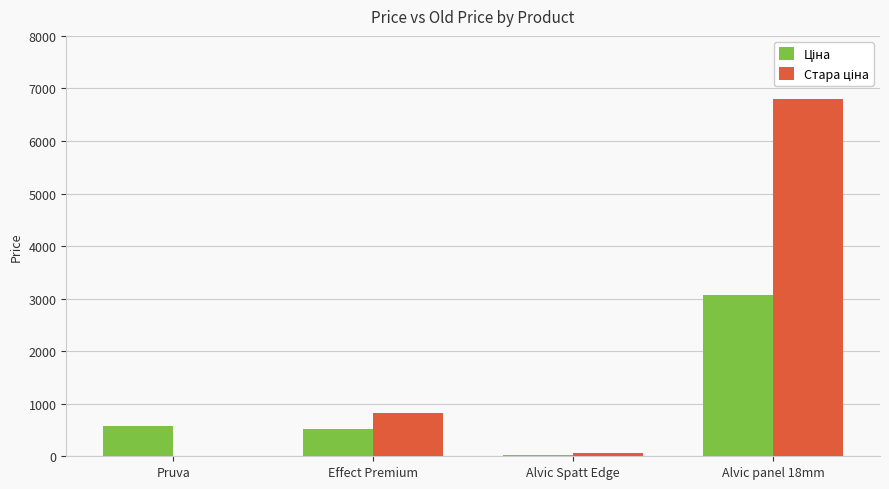

What is the maximum value shown in the chart?

6799.2